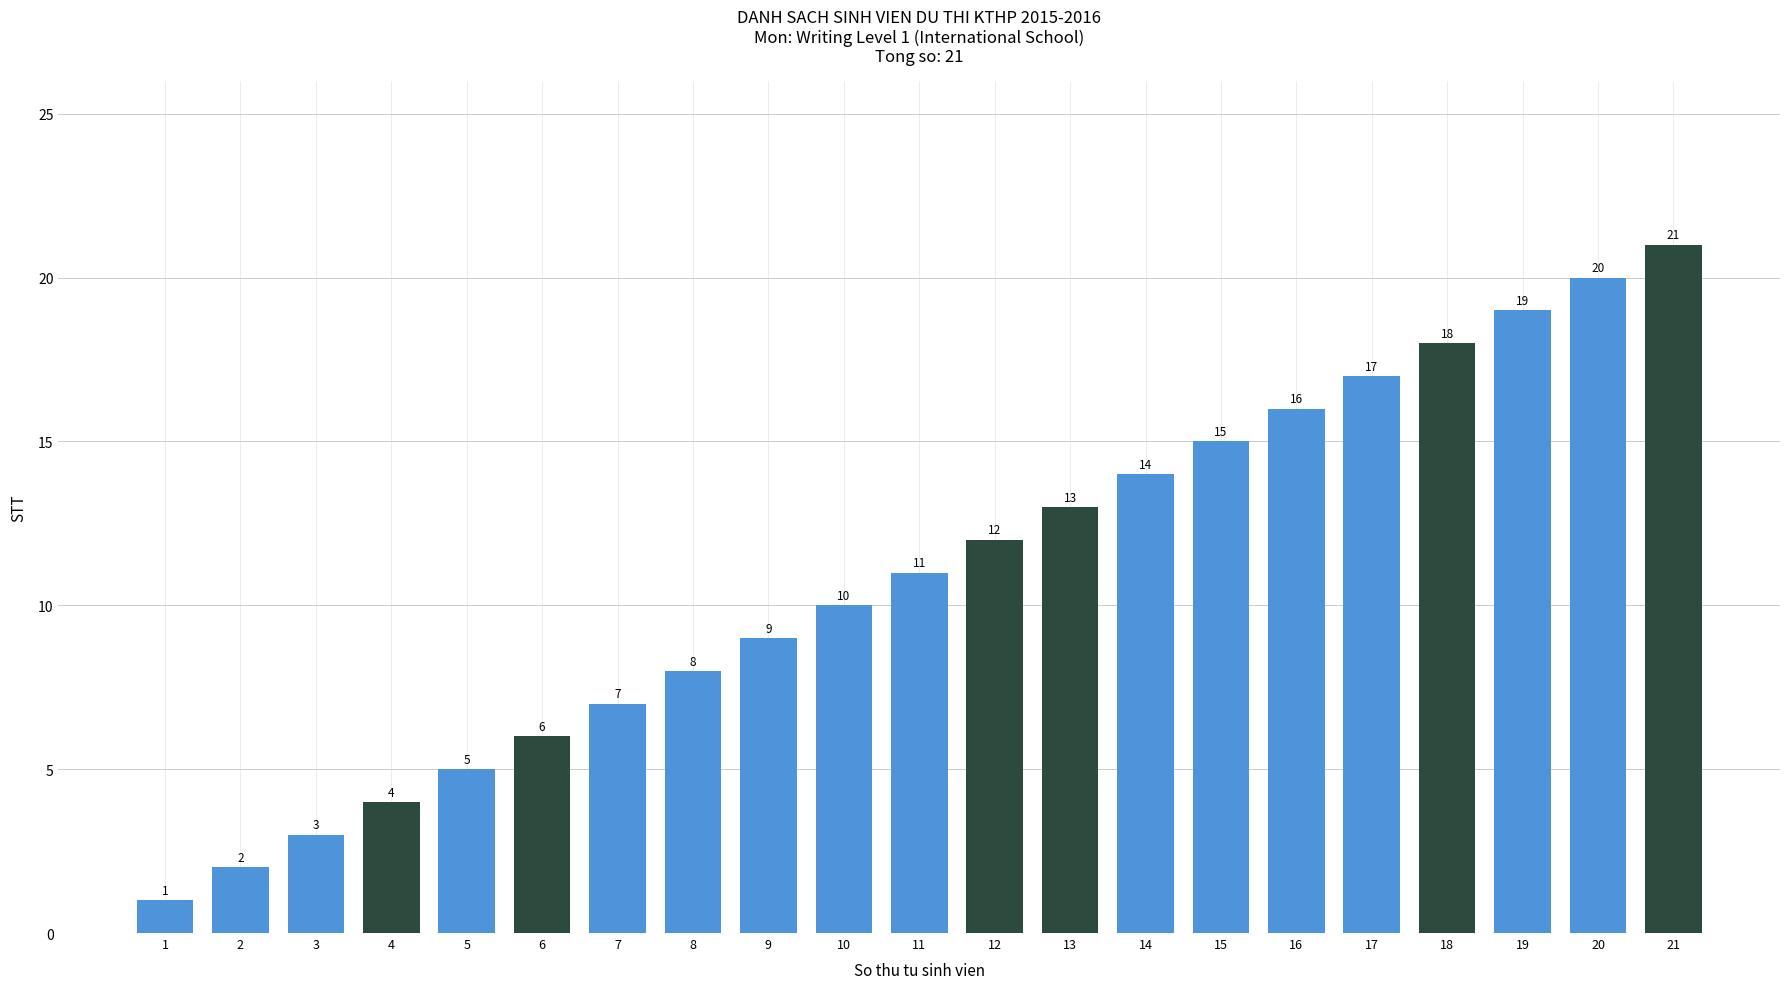

Reading right to left, list all the values displayed in this chart.

21	20	19	18	17	16	15	14	13	12	11	10	9	8	7	6	5	4	3	2	1